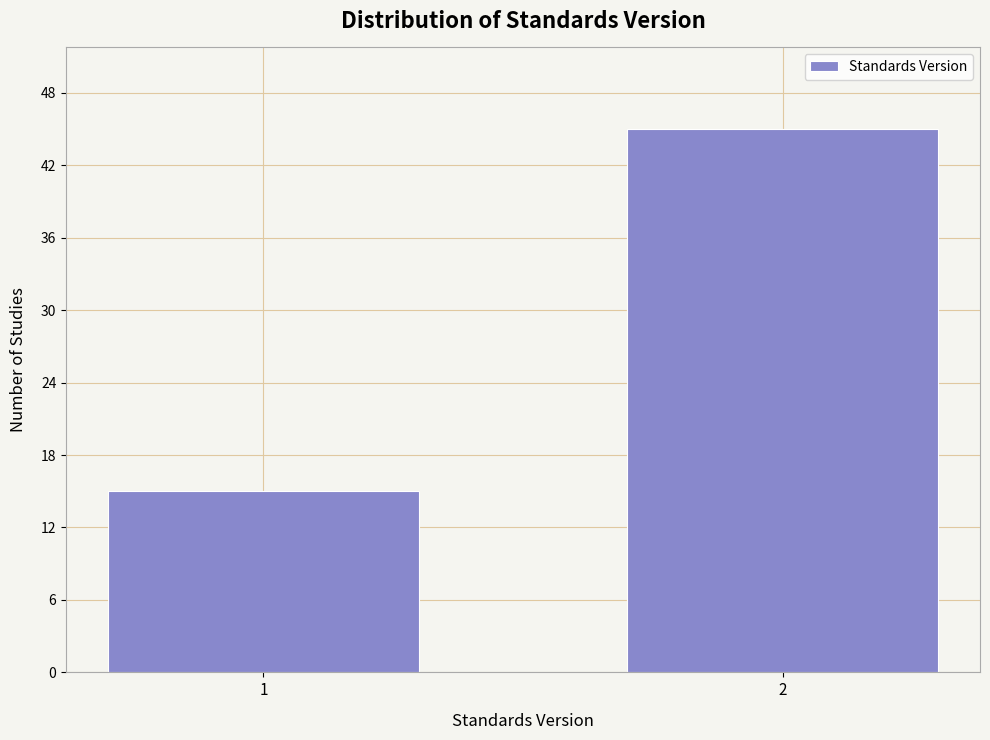

Reading right to left, transcribe all the data shown in this chart.

2=45	1=15